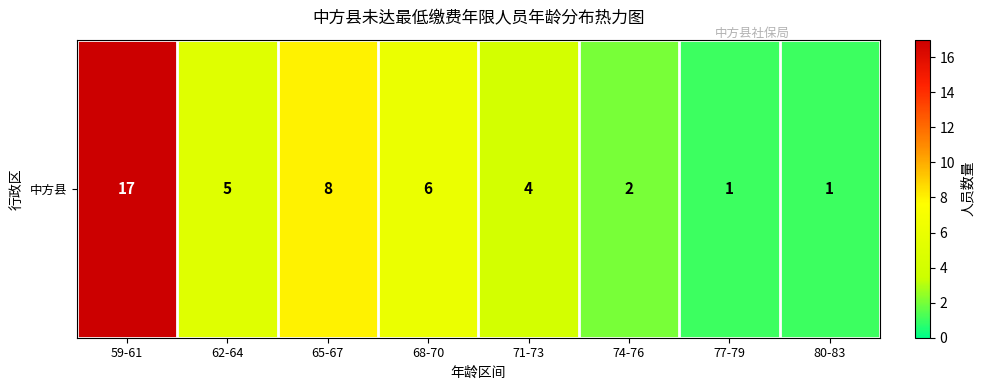

Count the number of data series in this chart.

1